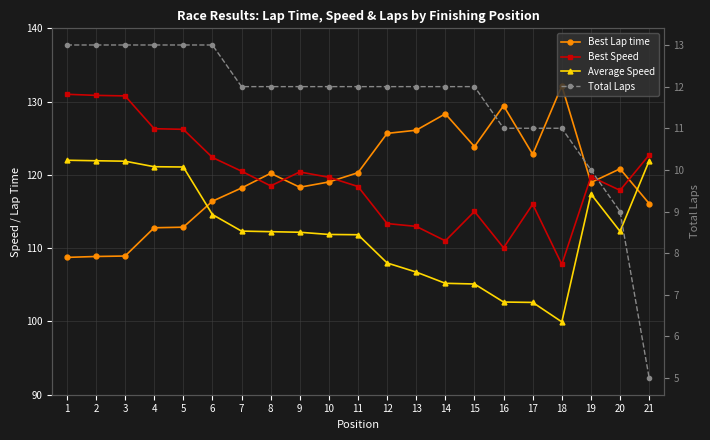

What is the difference between the highest and lowest values at 11?

108.3